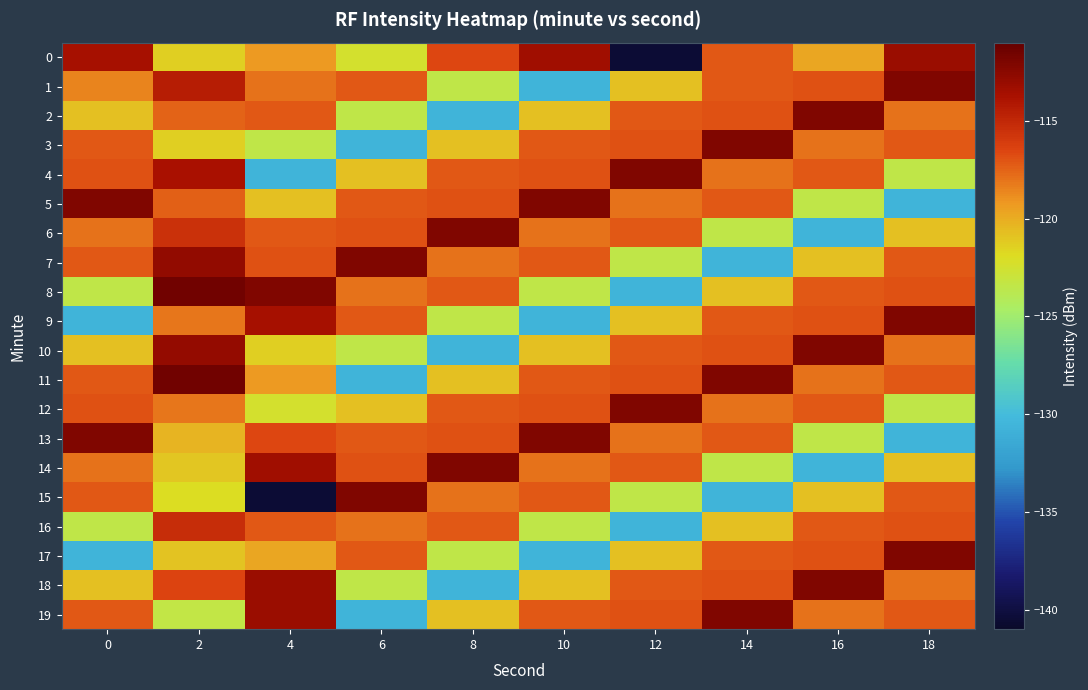

At which category is the sum across all series the highest?

2